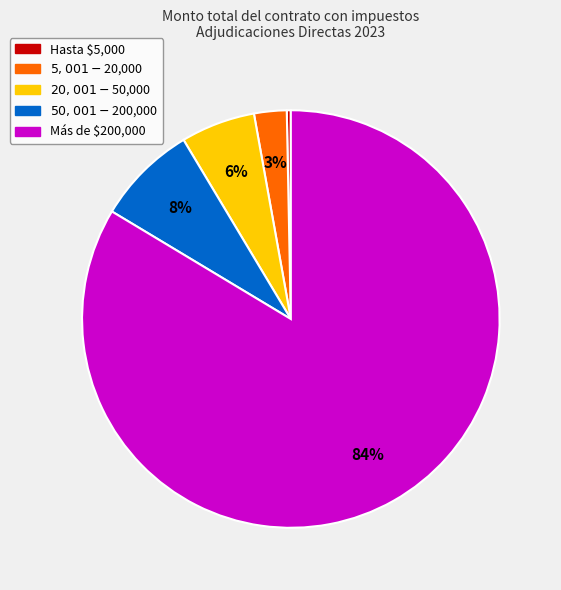

To the nearest percent, what is the difference between the largest and smallest slice percentages?

83%